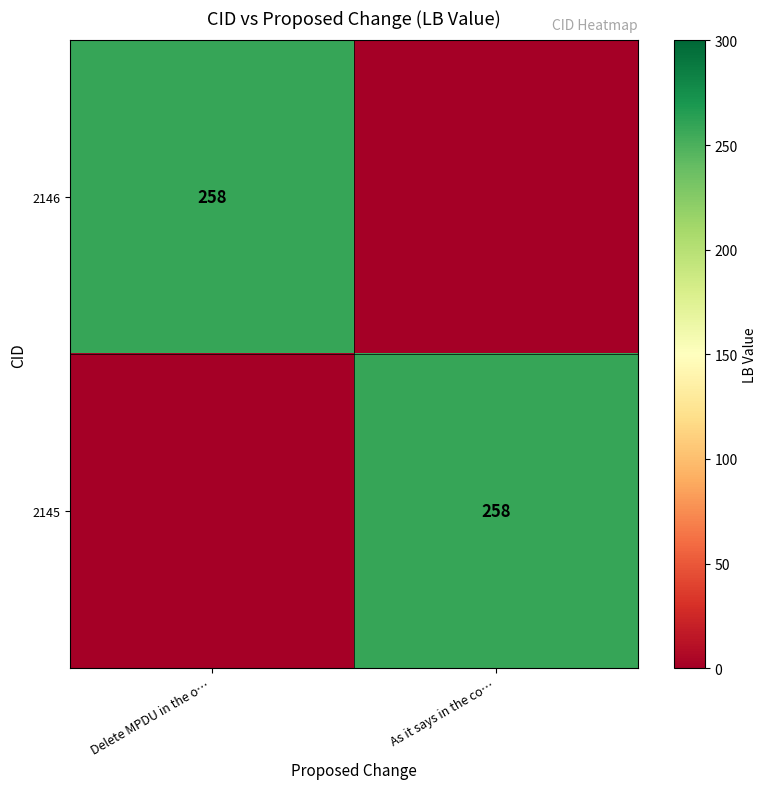

The value of 2145 at As it says in the co… is 390. True or false?

False